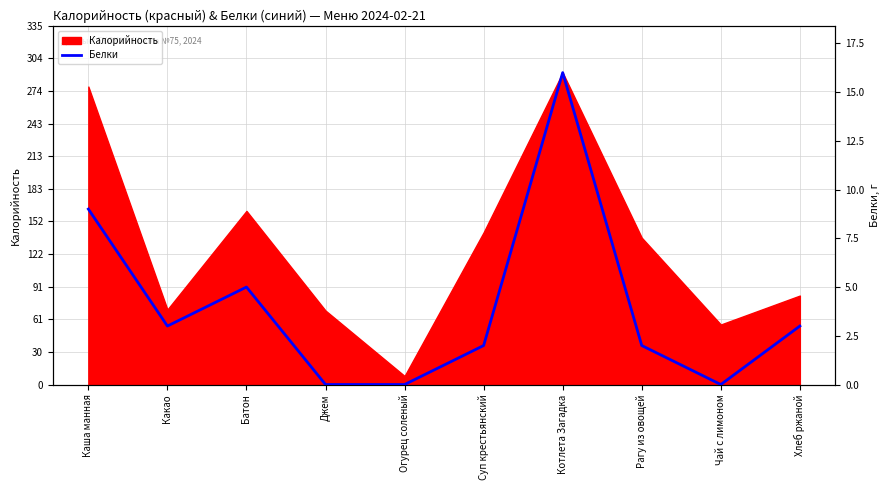

The Калорийность series shows 56 at Чай с лимоном. True or false?

True